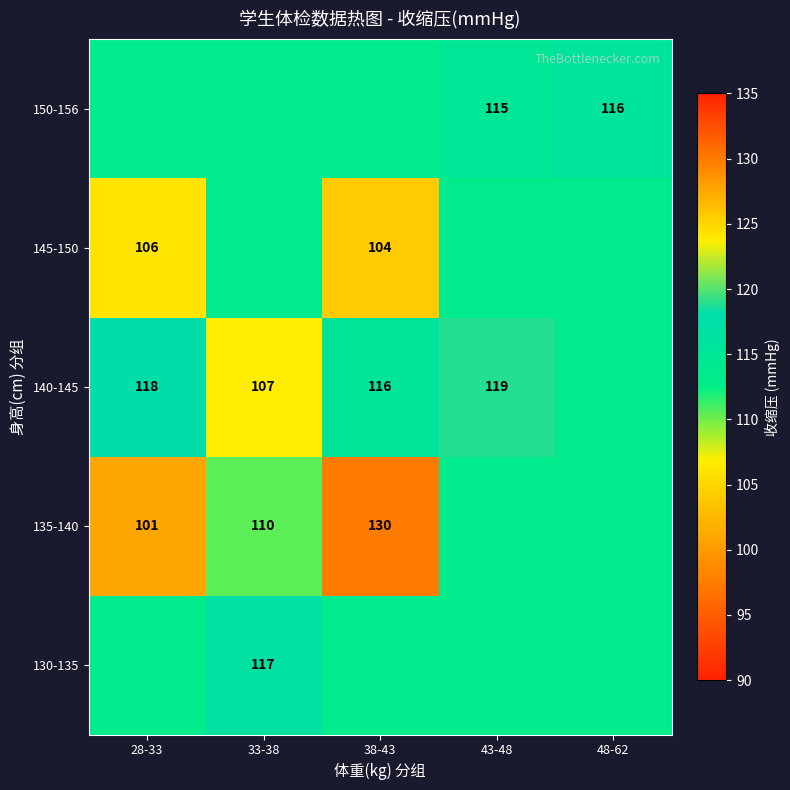

Is the value of 130-135 at 38-43 greater than the value of 140-145 at 28-33?

No